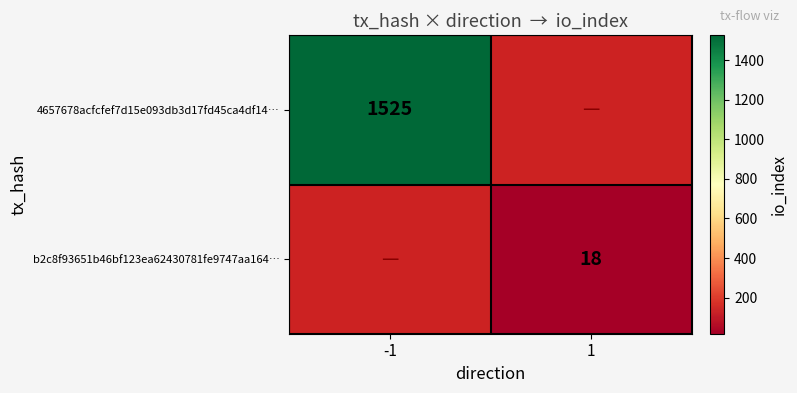

Which label corresponds to the largest value in the chart?

-1